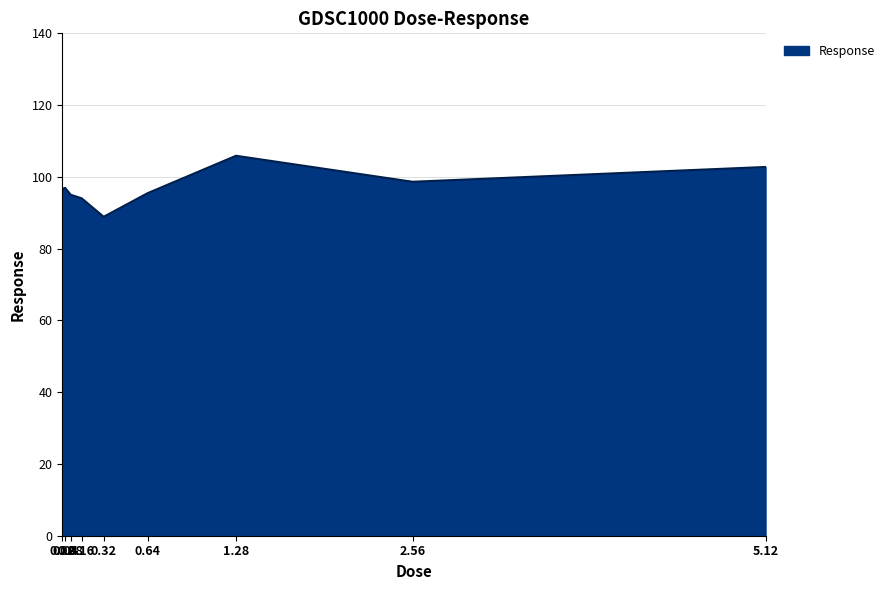

The value at 0.08 is 95.0. True or false?

True